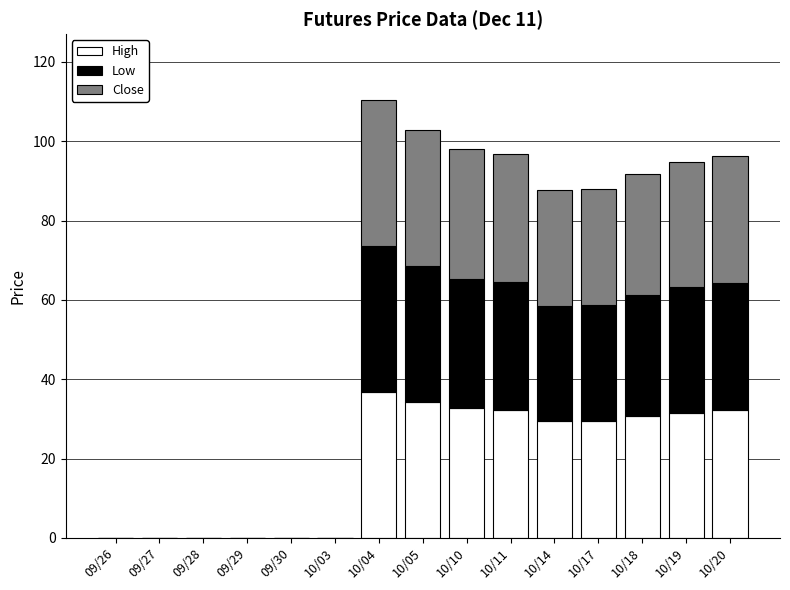

What is the maximum value for High?

36.9